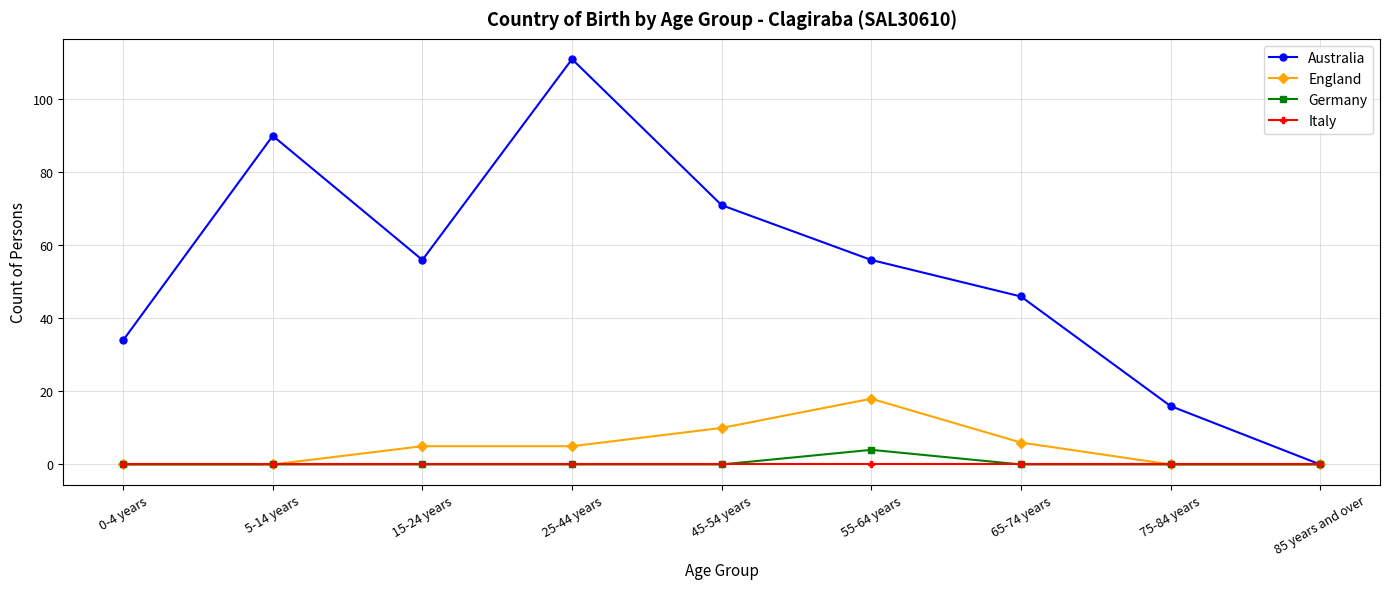

Which label corresponds to the largest value in the chart?

25-44 years